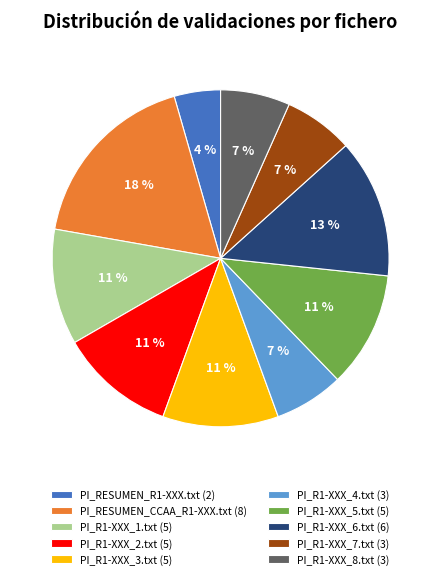

Between PI_R1-XXX_1.txt and PI_R1-XXX_4.txt, which is larger?

PI_R1-XXX_1.txt